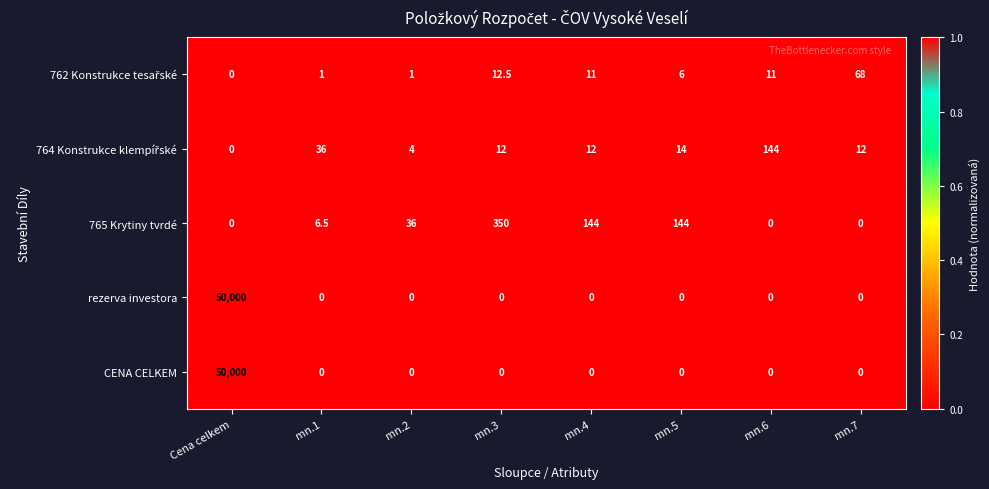

The CENA CELKEM series shows 0.0 at mn.2. True or false?

True